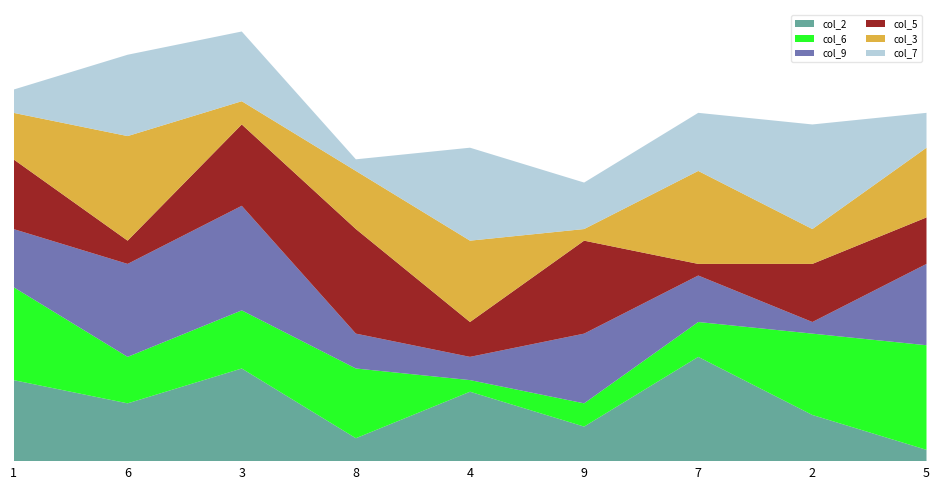

Reading right to left, what are all the values shown in this chart?

col_2: 5=1	2=4	7=9	9=3	4=6	8=2	3=8	6=5	1=7
col_6: 5=9	2=7	7=3	9=2	4=1	8=6	3=5	6=4	1=8
col_9: 5=7	2=1	7=4	9=6	4=2	8=3	3=9	6=8	1=5
col_5: 5=4	2=5	7=1	9=8	4=3	8=9	3=7	6=2	1=6
col_3: 5=6	2=3	7=8	9=1	4=7	8=5	3=2	6=9	1=4
col_7: 5=3	2=9	7=5	9=4	4=8	8=1	3=6	6=7	1=2